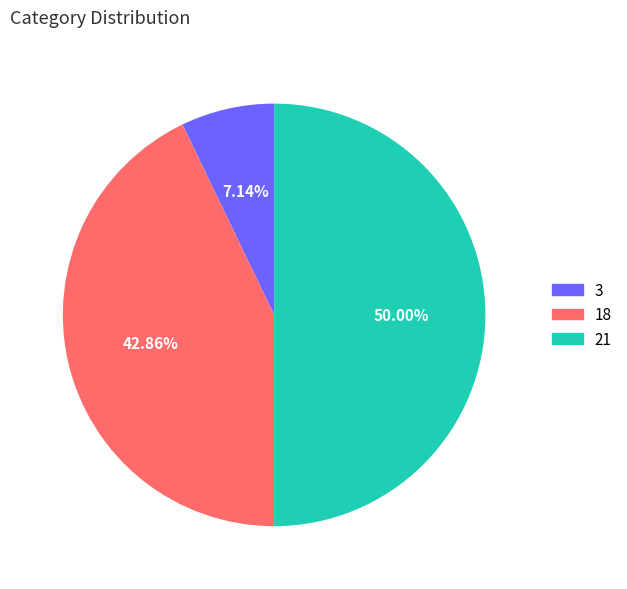

Count the number of slices in the pie.

3